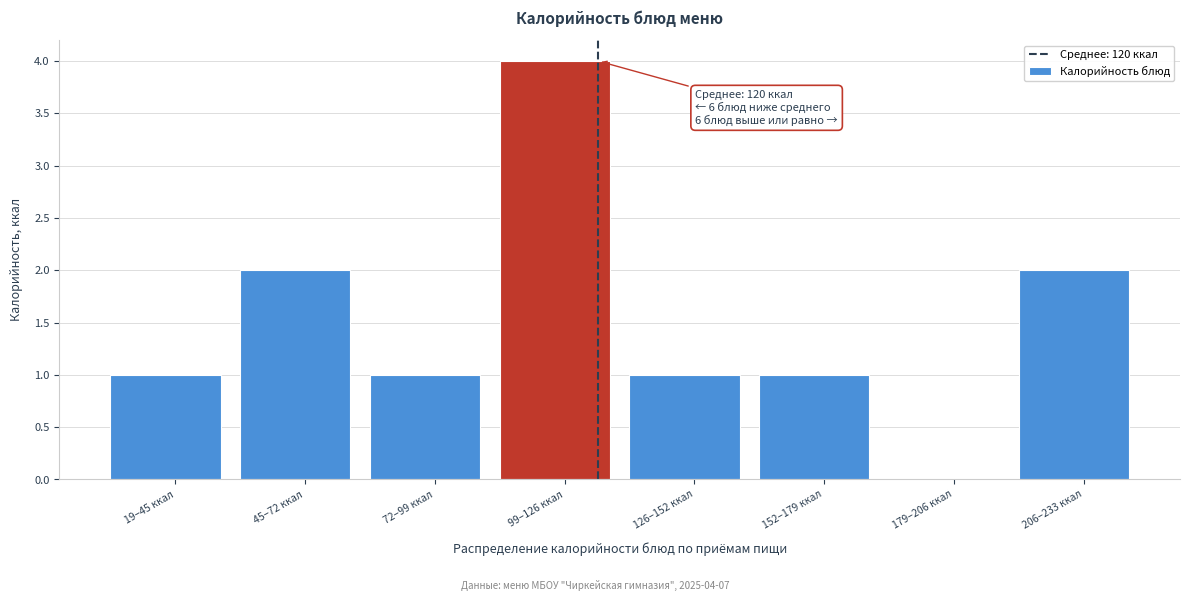

Reading right to left, extract all data points from this chart.

206–233 ккал=2	179–206 ккал=0	152–179 ккал=1	126–152 ккал=1	99–126 ккал=4	72–99 ккал=1	45–72 ккал=2	19–45 ккал=1